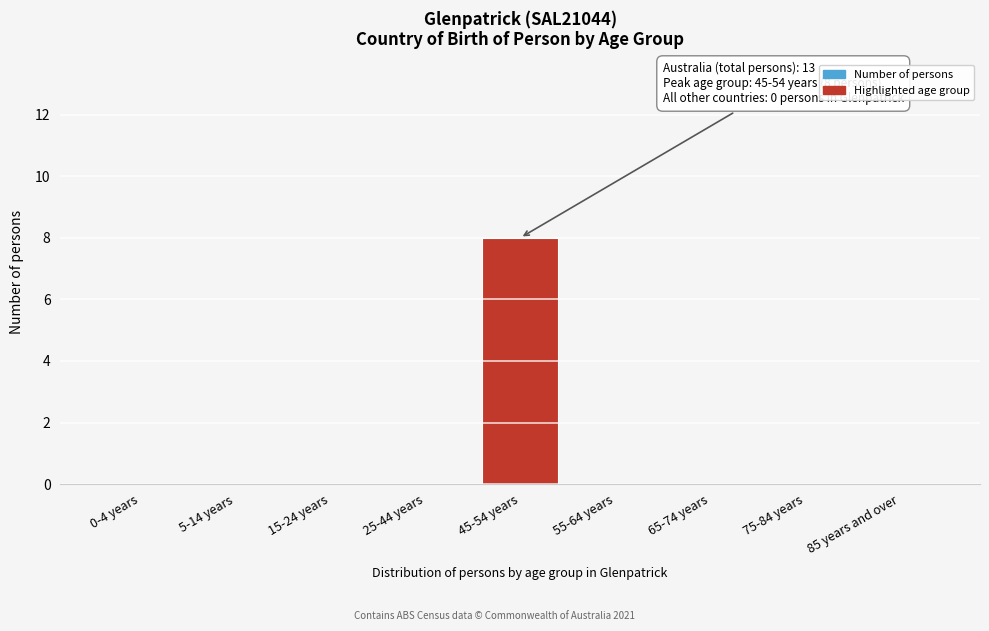

Reading left to right, extract all data points from this chart.

0-4 years=0	5-14 years=0	15-24 years=0	25-44 years=0	45-54 years=8	55-64 years=0	65-74 years=0	75-84 years=0	85 years and over=0